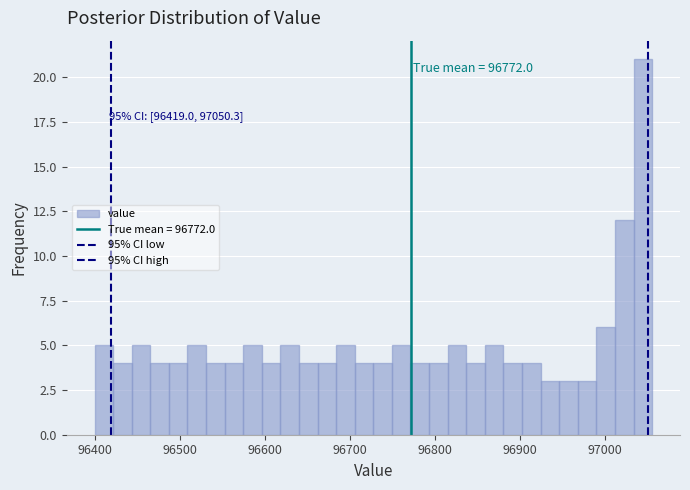

Read against the x-axis, roughly where is the centre of the tallest bar?

97040